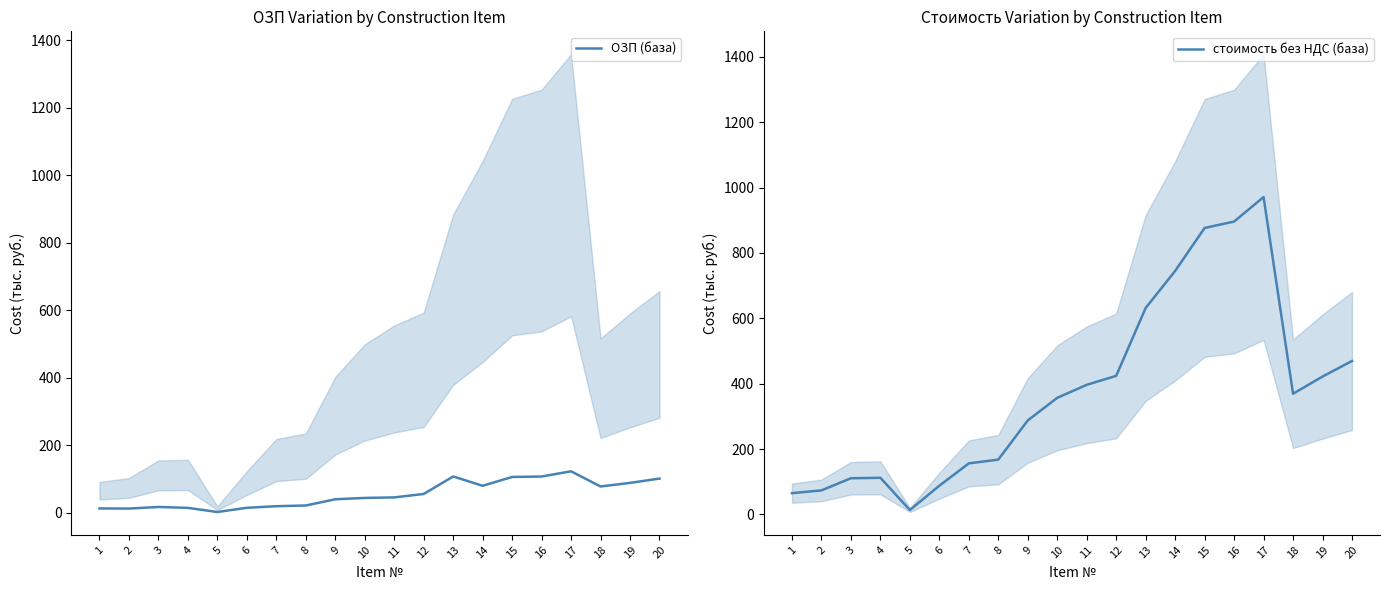

What is the average value of the ОЗП (база) series?

54.6